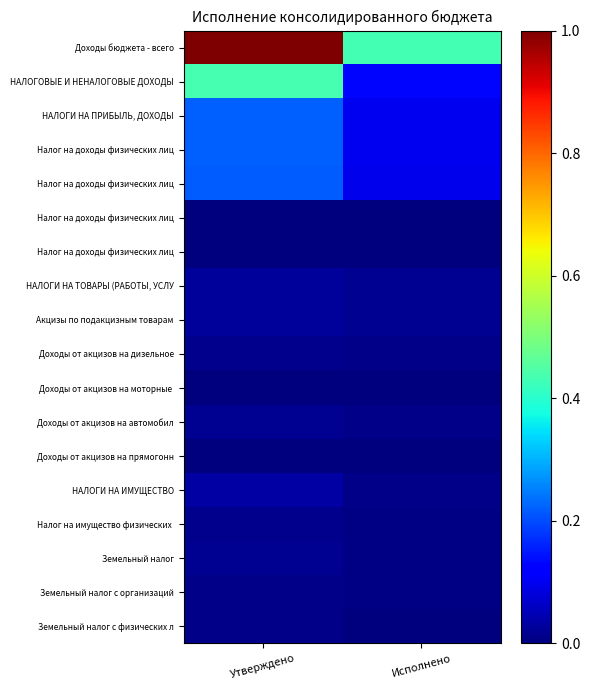

Between Исполнено and Утверждено, which is larger?

Утверждено